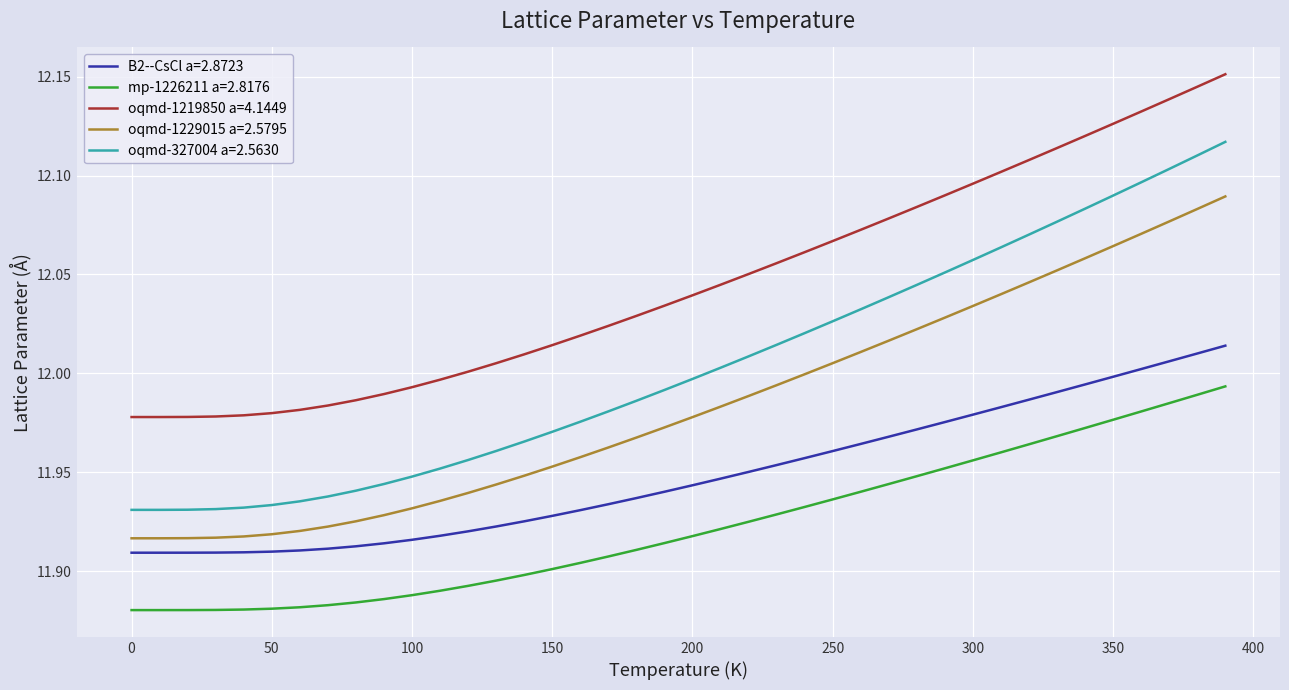

Rank the series by their average value, from lowest to highest.

mp-1226211 a=2.8176, B2--CsCl a=2.8723, oqmd-1229015 a=2.5795, oqmd-327004 a=2.5630, oqmd-1219850 a=4.1449